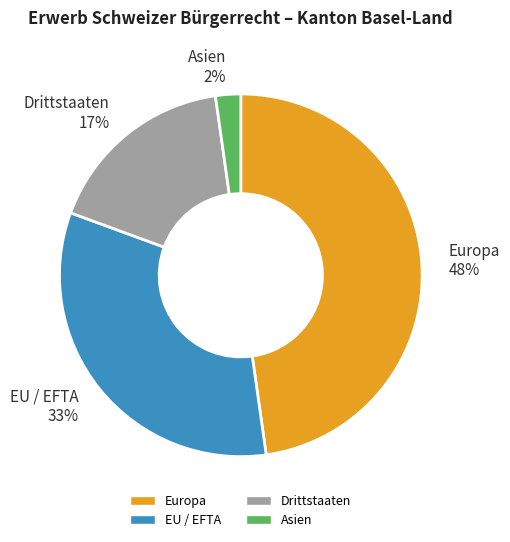

Is the sum of Drittstaaten and Asien greater than half?

No